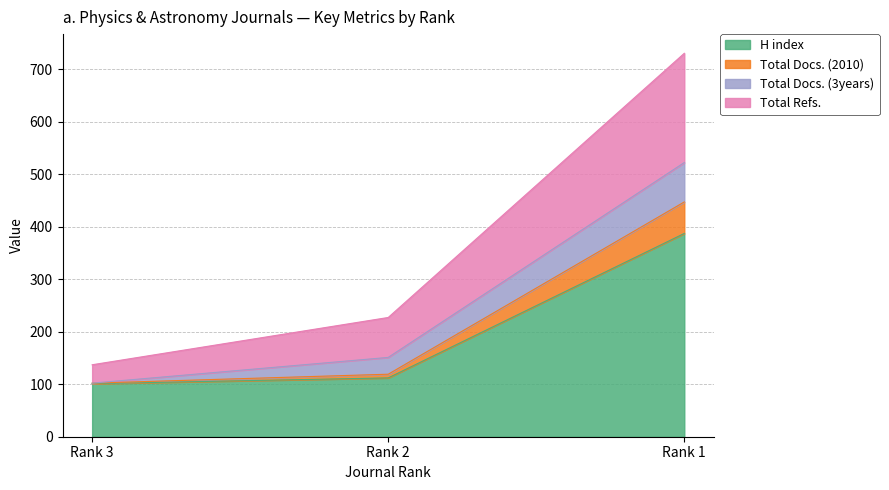

At which category is the sum across all series the highest?

Rank 1